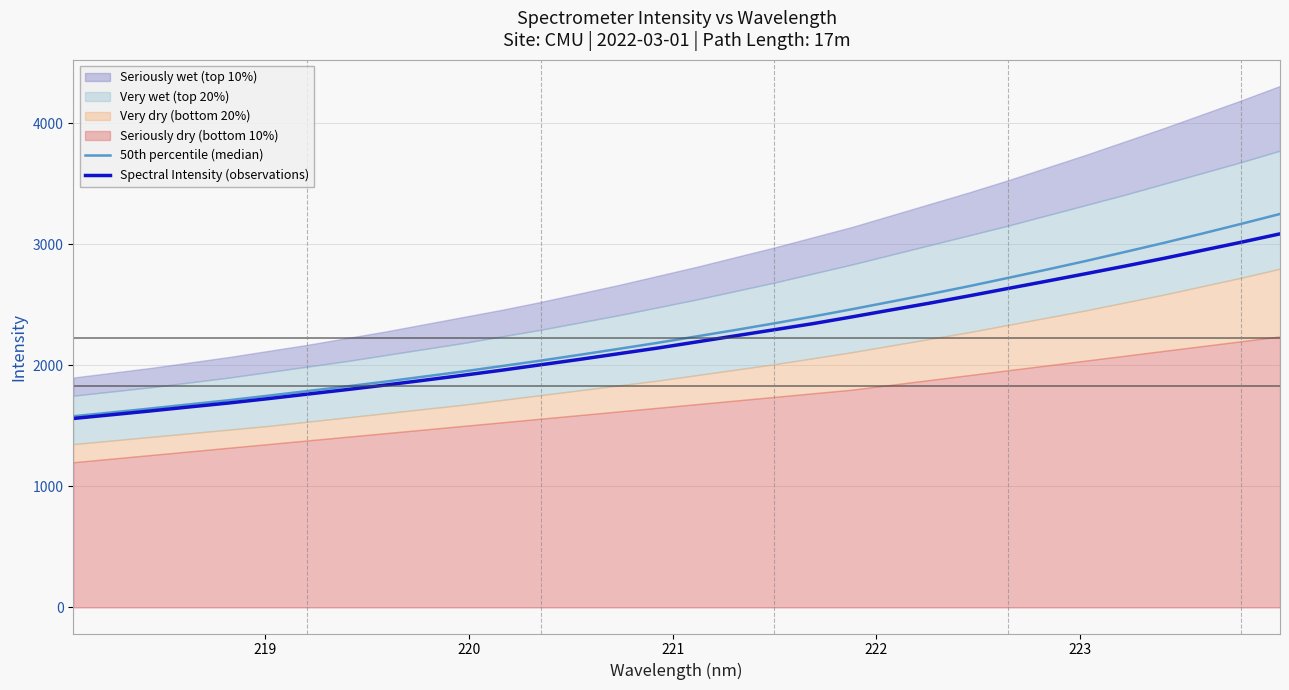

What is the lowest value of the Spectral Intensity (observations) series?

1561.7